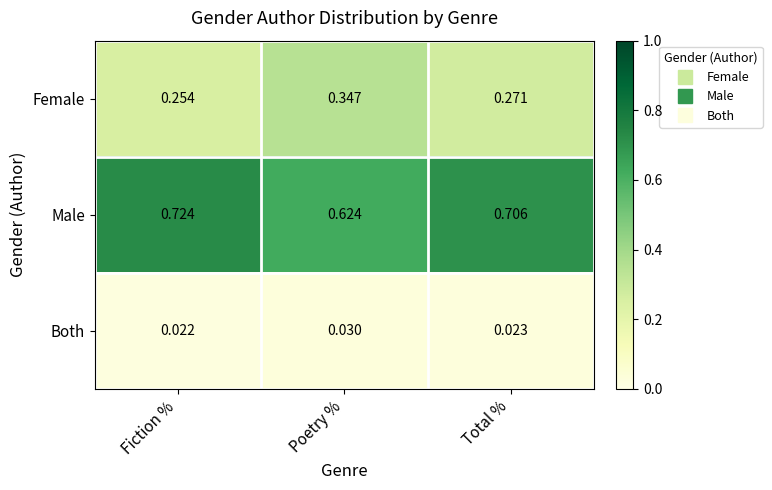

Between Fiction % and Poetry %, which series saw the biggest shift?

Male